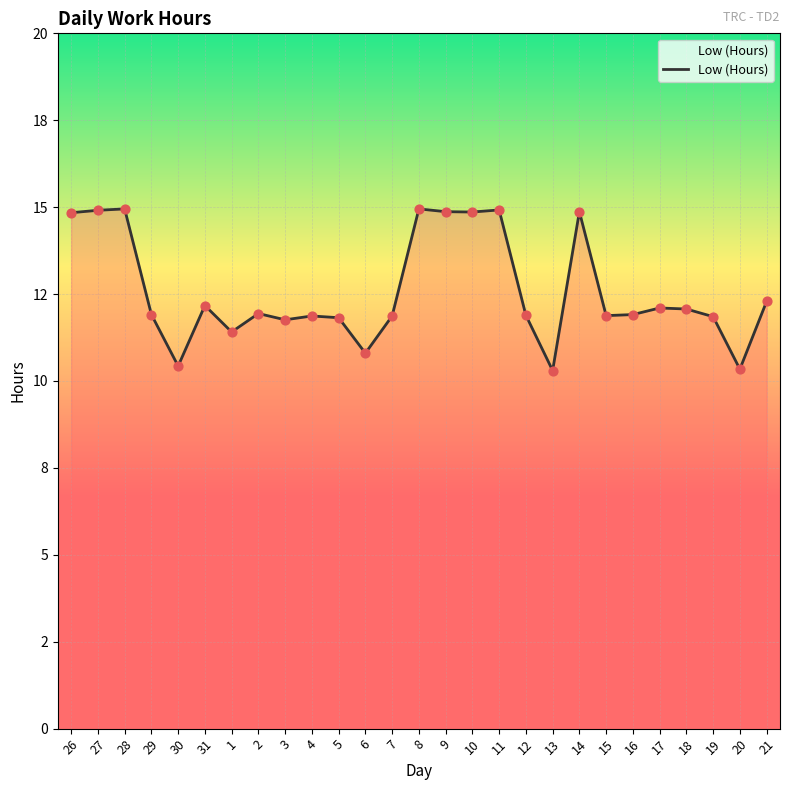

Does the chart have visible grid lines?

Yes